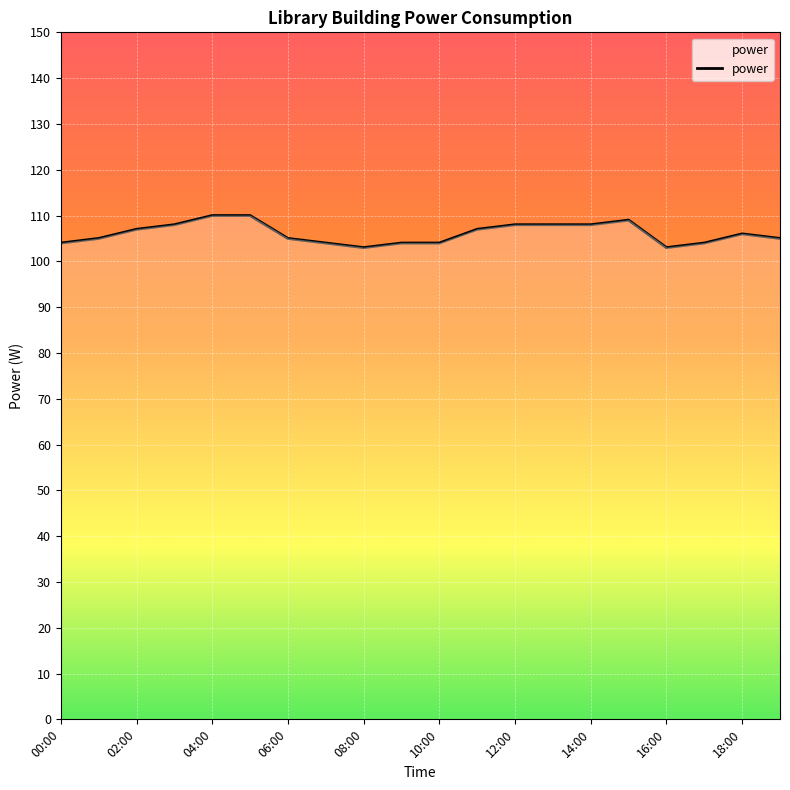

What is the minimum value shown in the chart?

103